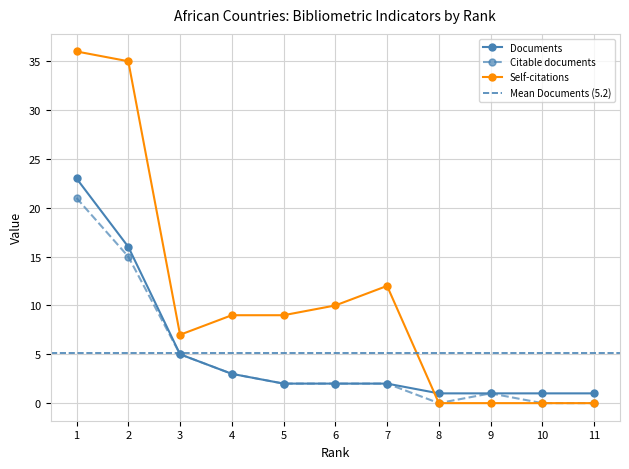

How many interior local peaks does the Self-citations series have?

1